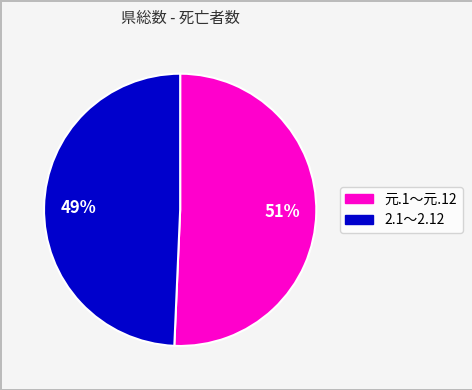

What percentage is the 元.1～元.12 slice, to the nearest percent?

51%